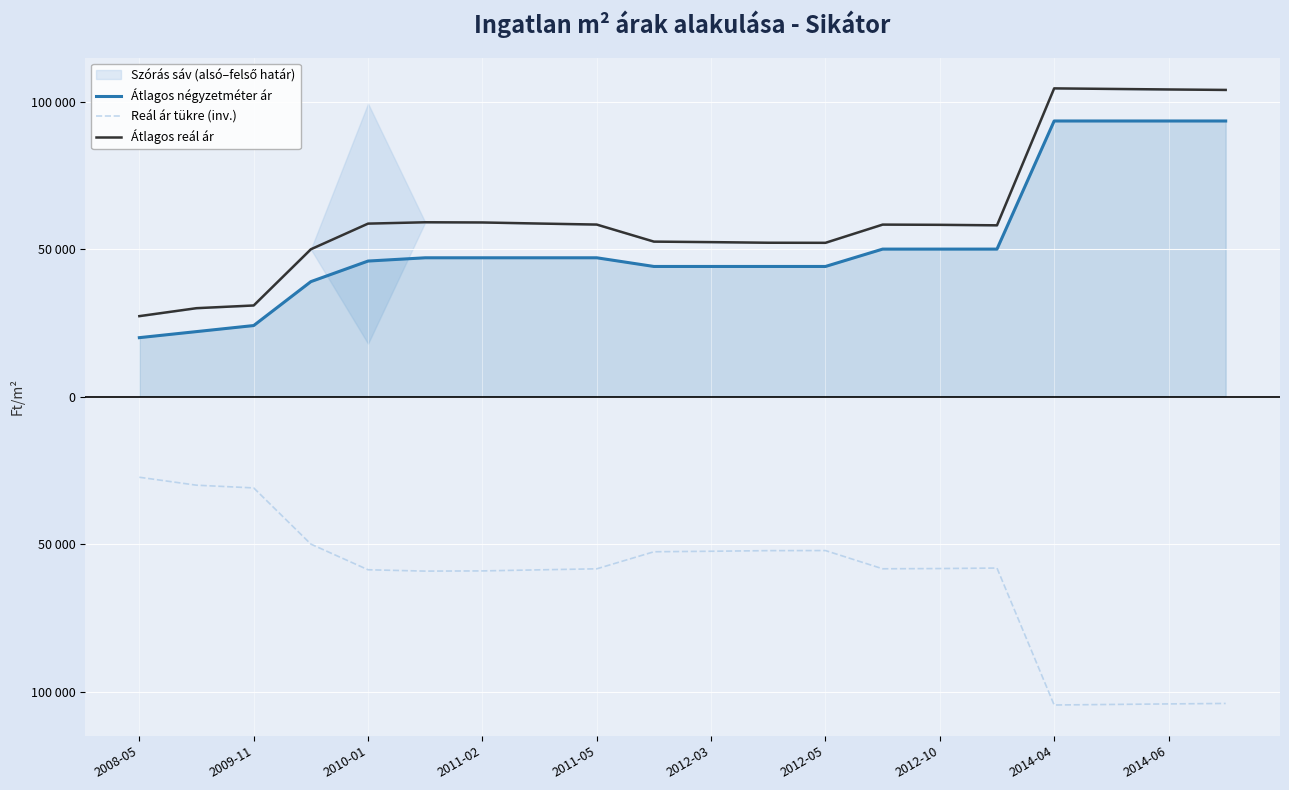

What is the value of the Átlagos reál ár point at the 3rd from the left?

30904